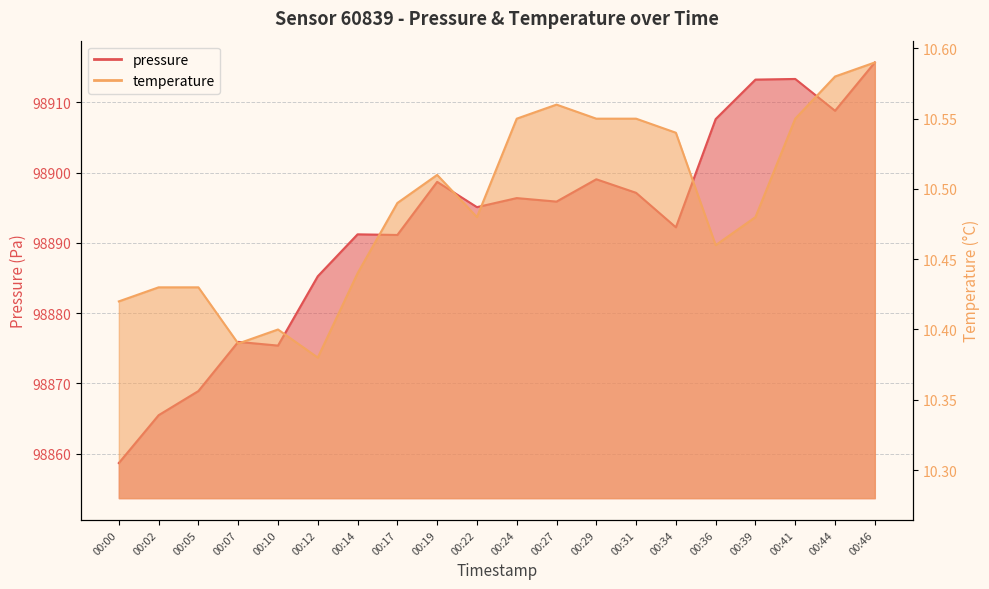

List the series in order of their overall mean, highest first.

pressure, temperature